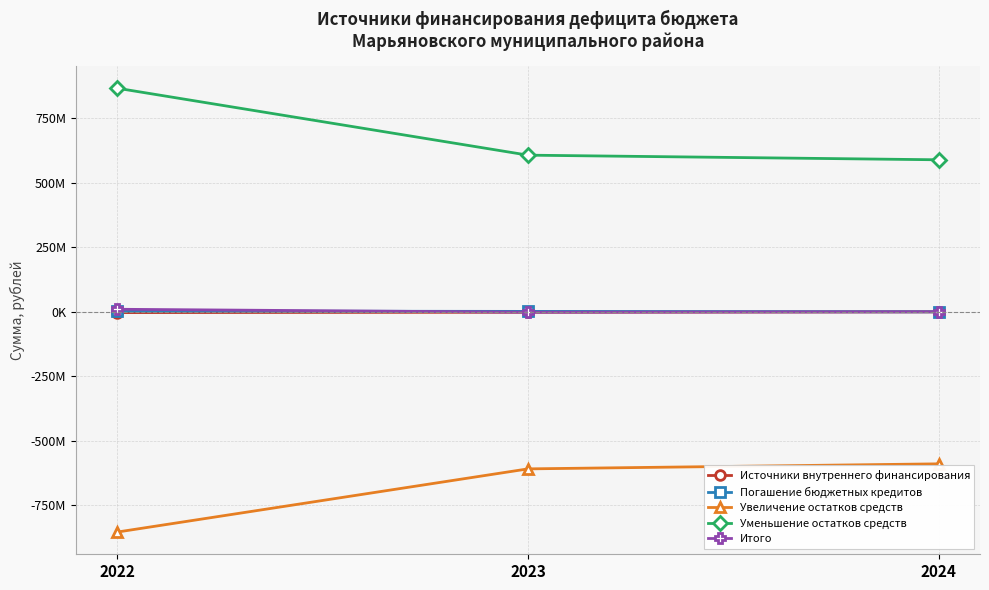

Does the chart have visible grid lines?

Yes